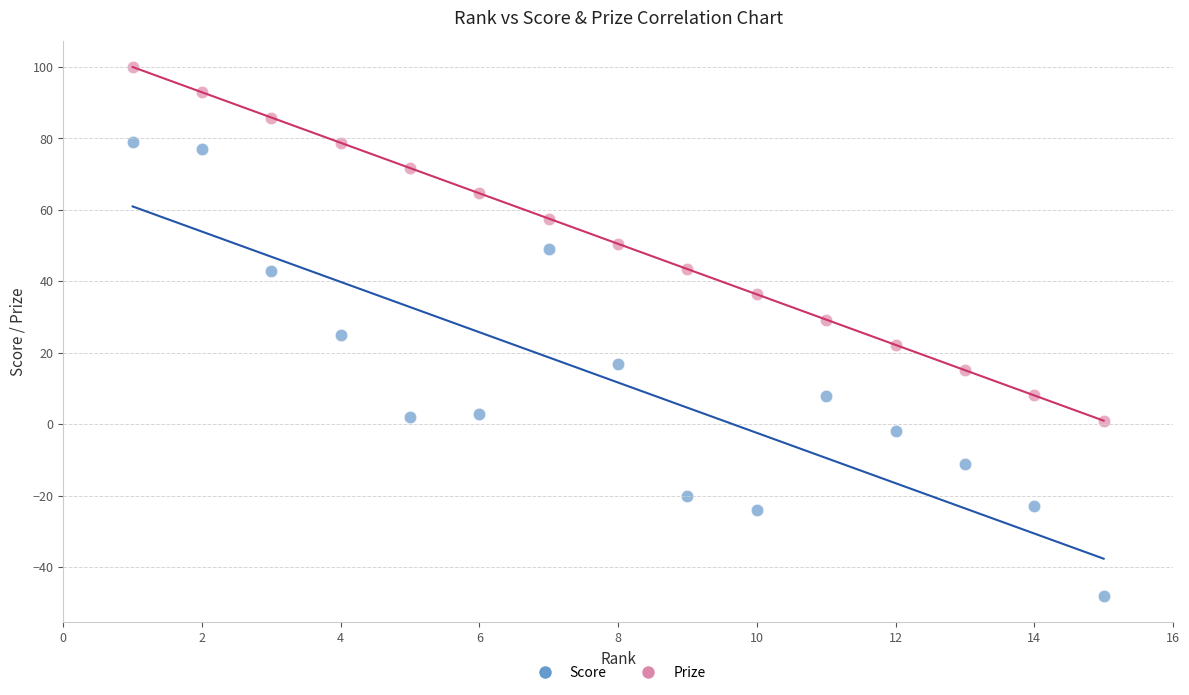

Which series has the widest spread of Y values?

Score